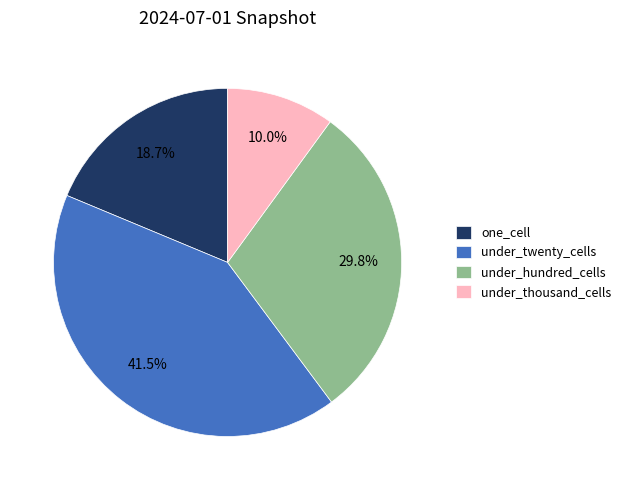

True or false: under_thousand_cells accounts for 1% of the total.

False